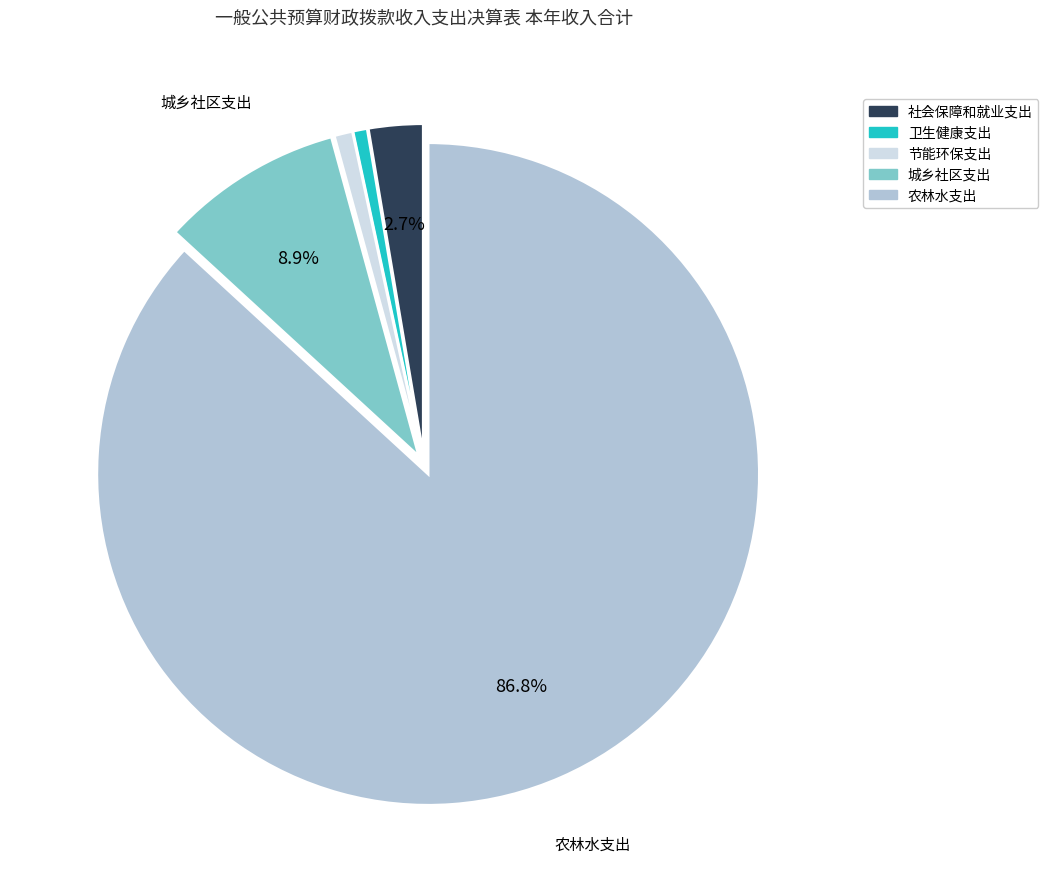

How many slices are in this pie chart?

5